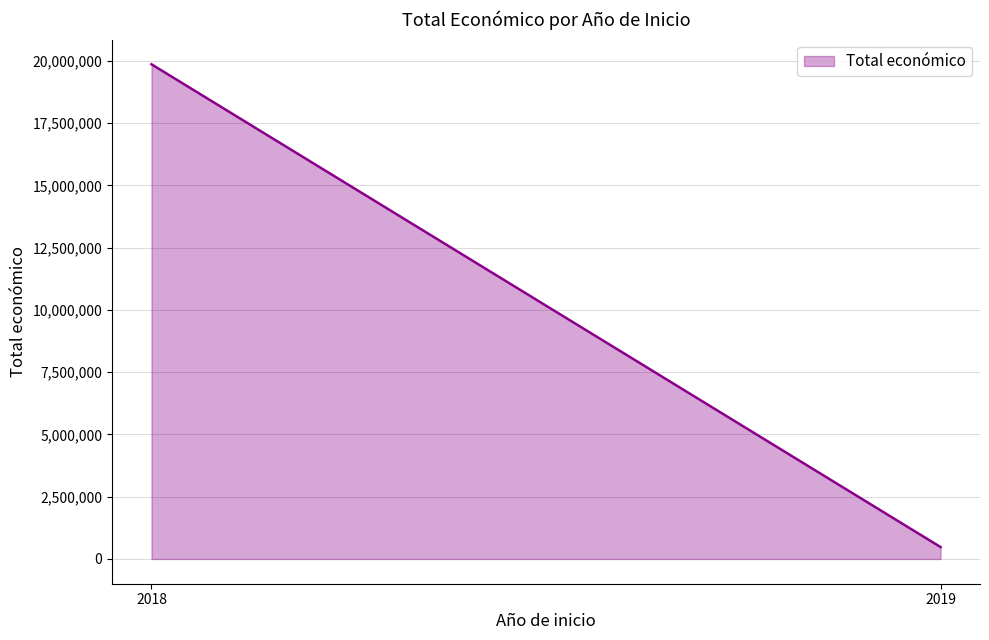

Count the number of data series in this chart.

1